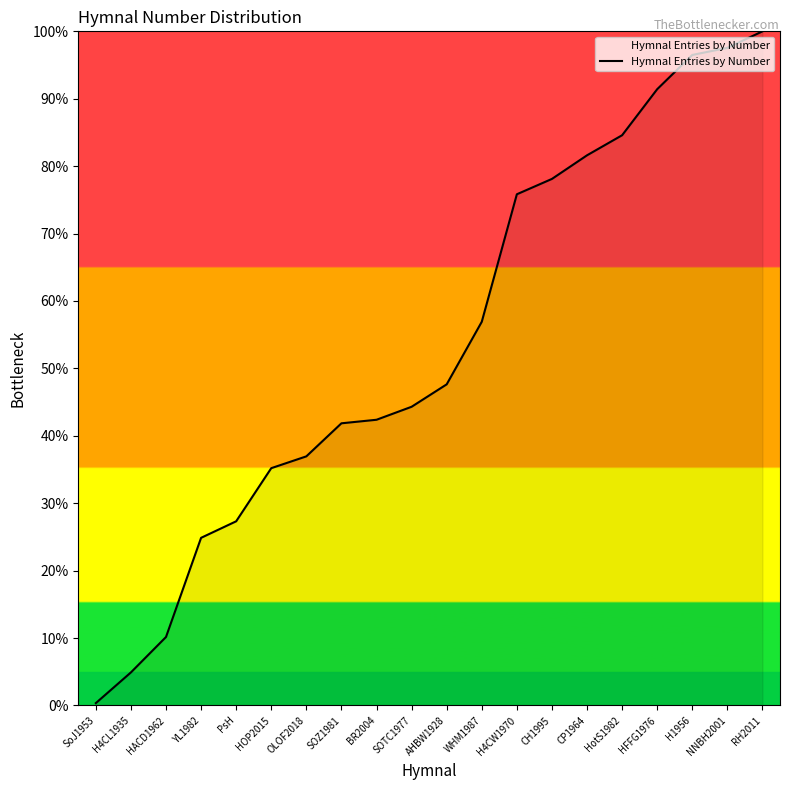

What is the difference between the maximum and minimum values?

99.6